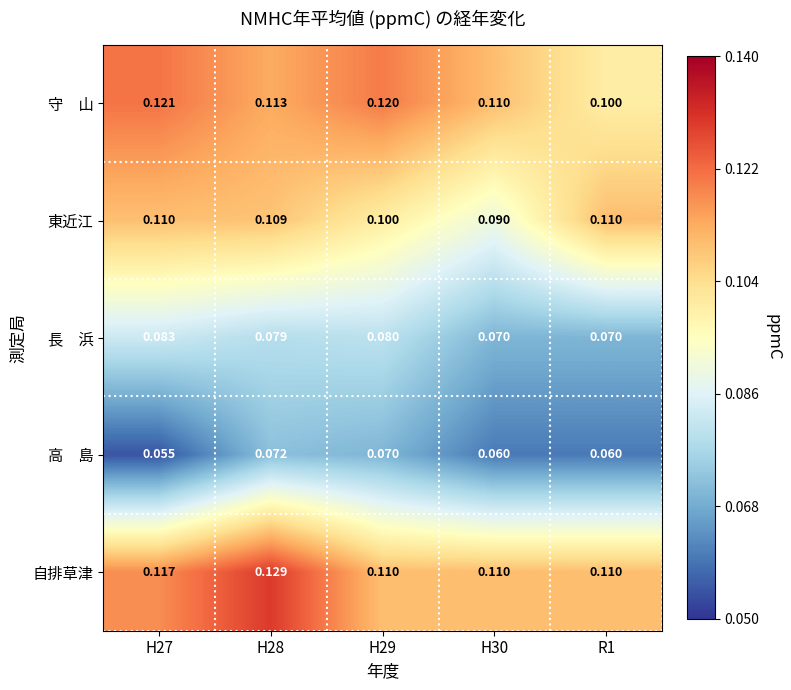

Which series has the largest total across all categories?

自排草津